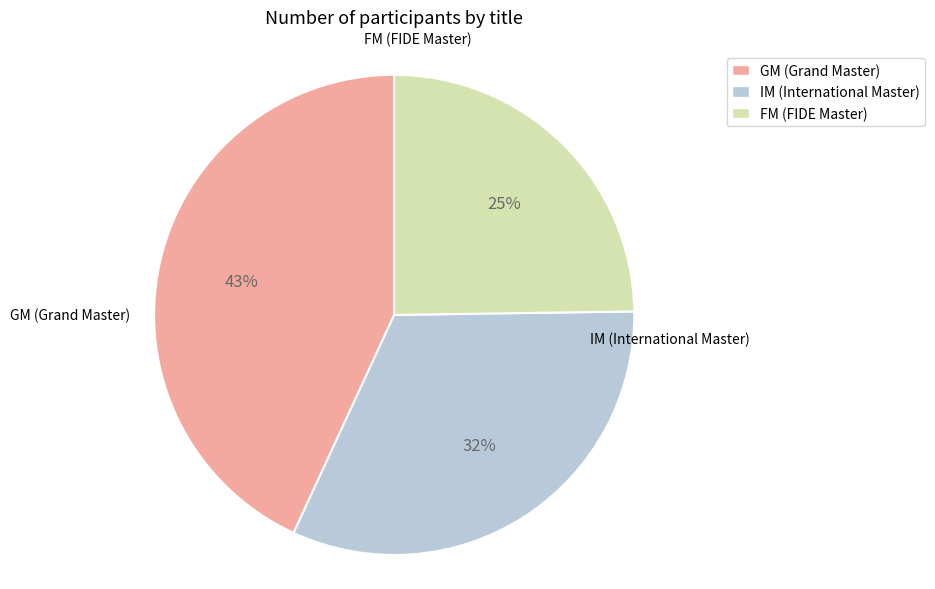

Count the number of slices in the pie.

3